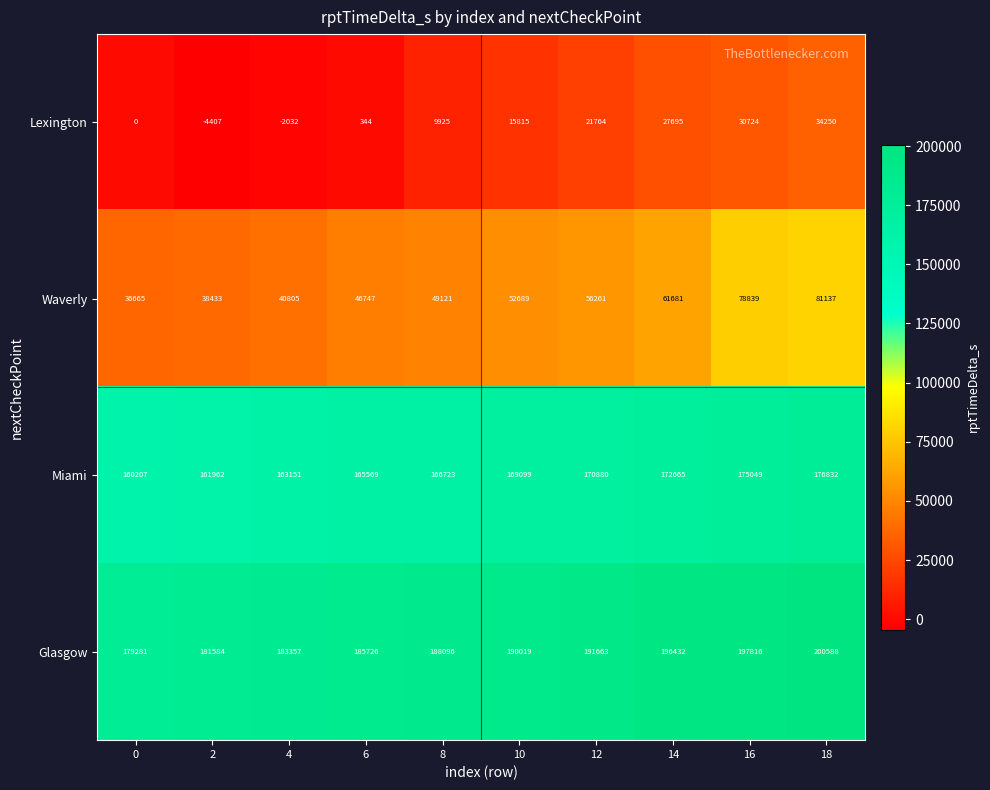

List the series in order of their peak value, highest first.

Glasgow, Miami, Waverly, Lexington